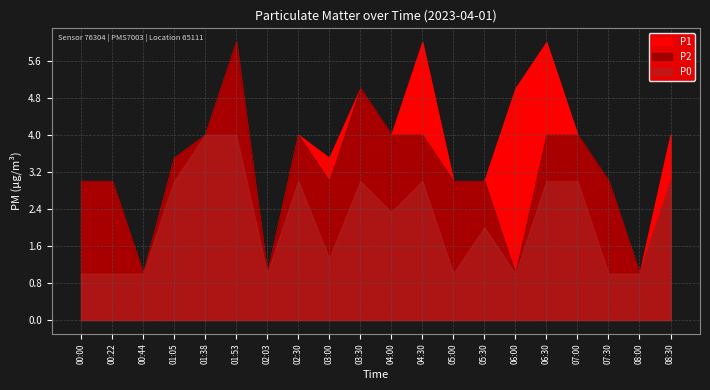

Count the number of data series in this chart.

3